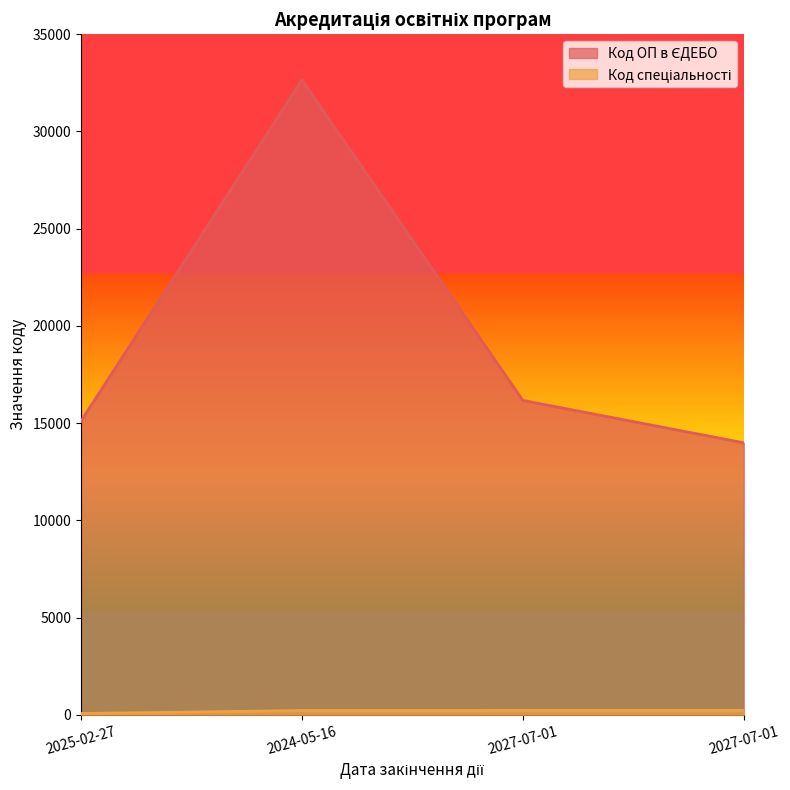

Rank the series at 2027-07-01 from highest to lowest value.

Код ОП в ЄДЕБО, Код спеціальності